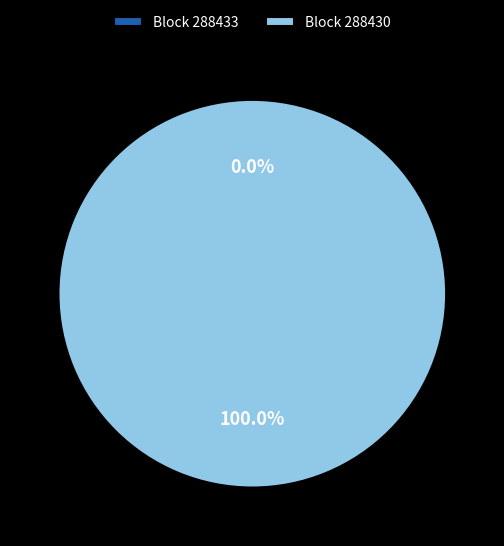

What percentage is the 288430 slice, to the nearest percent?

100%